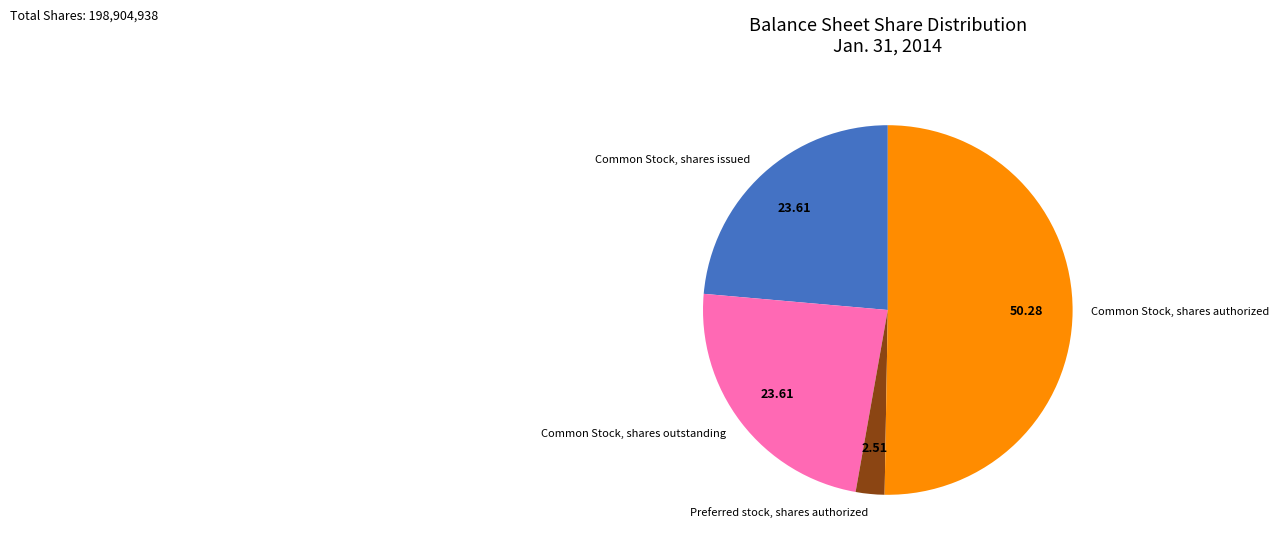

How many slices are in this pie chart?

4